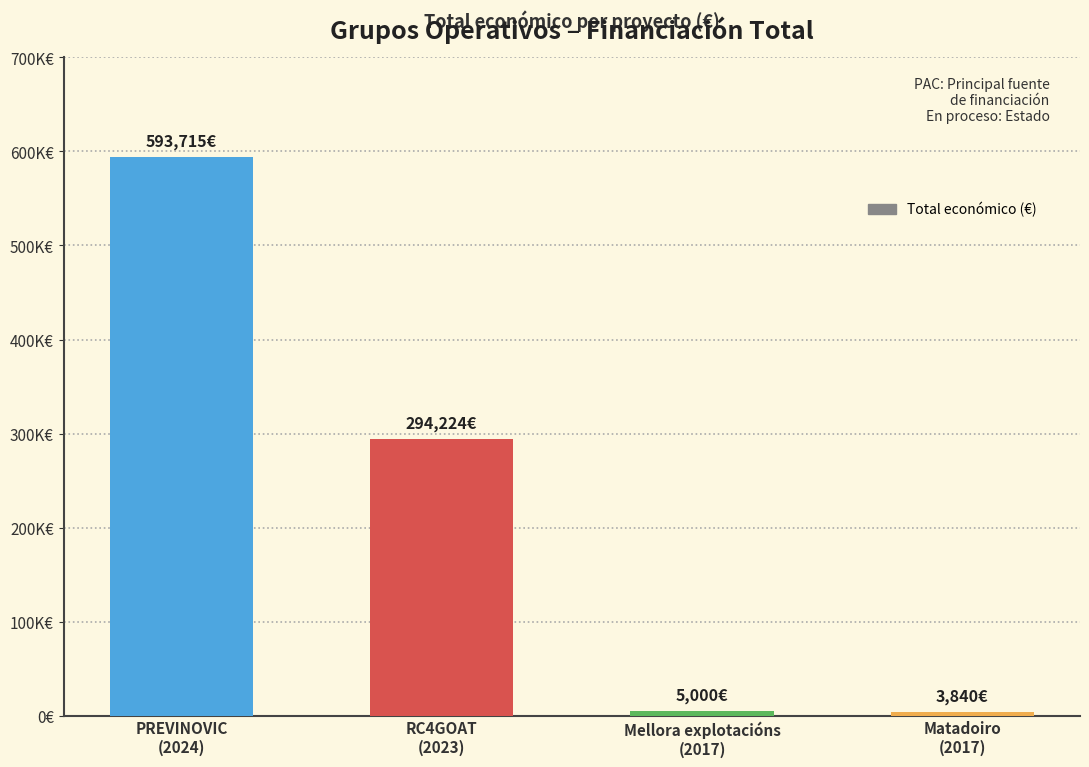

What is the label of the 1st bar from the right?

Matadoiro
(2017)